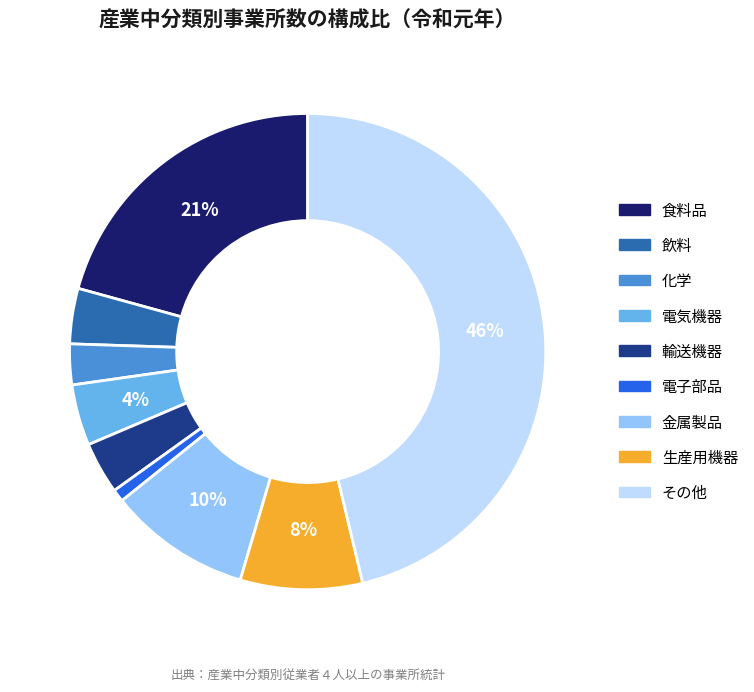

Between 電気機器 and 金属製品, which is larger?

金属製品